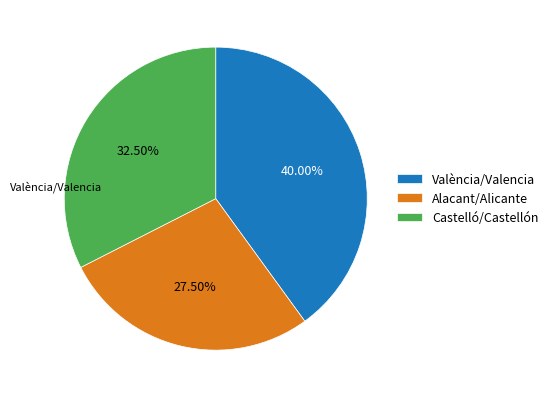

True or false: Alacant/Alicante accounts for 28% of the total.

True